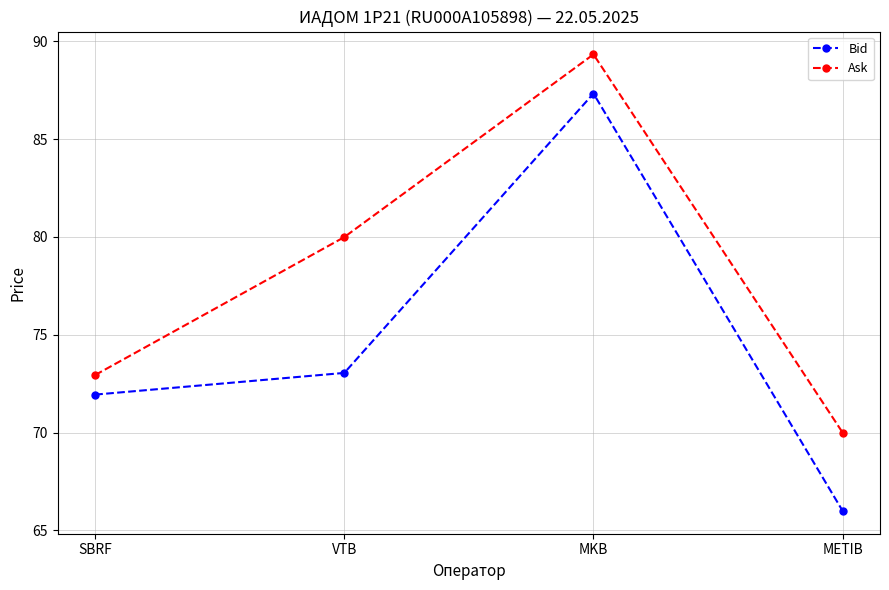

At which label is Ask closest to 79?

VTB